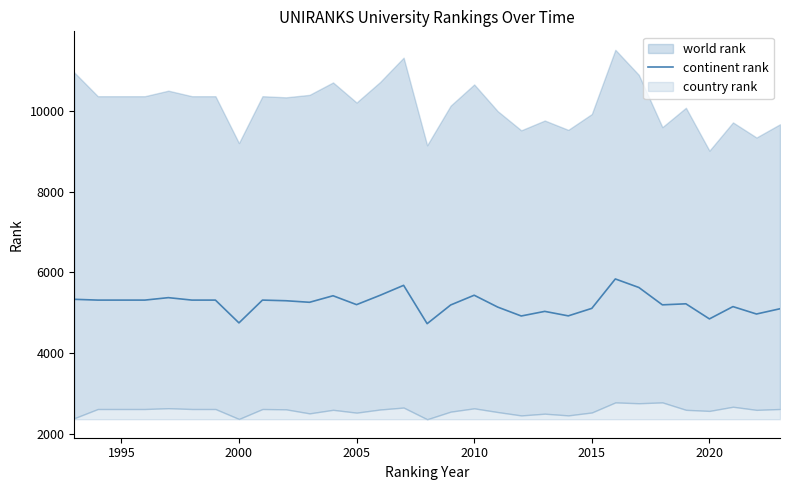

What is the value of the 22nd point from the left?

4917.0